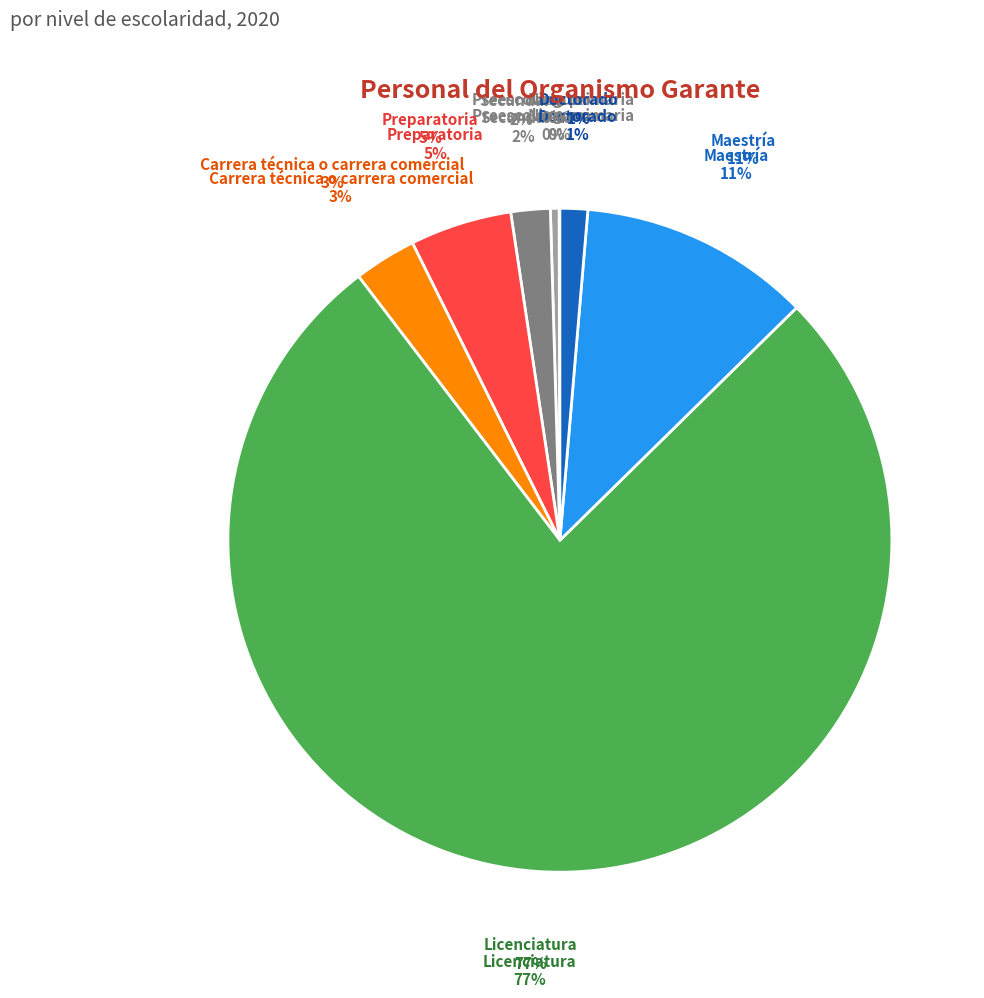

How much of the chart is everything except Preparatoria?

95.0%